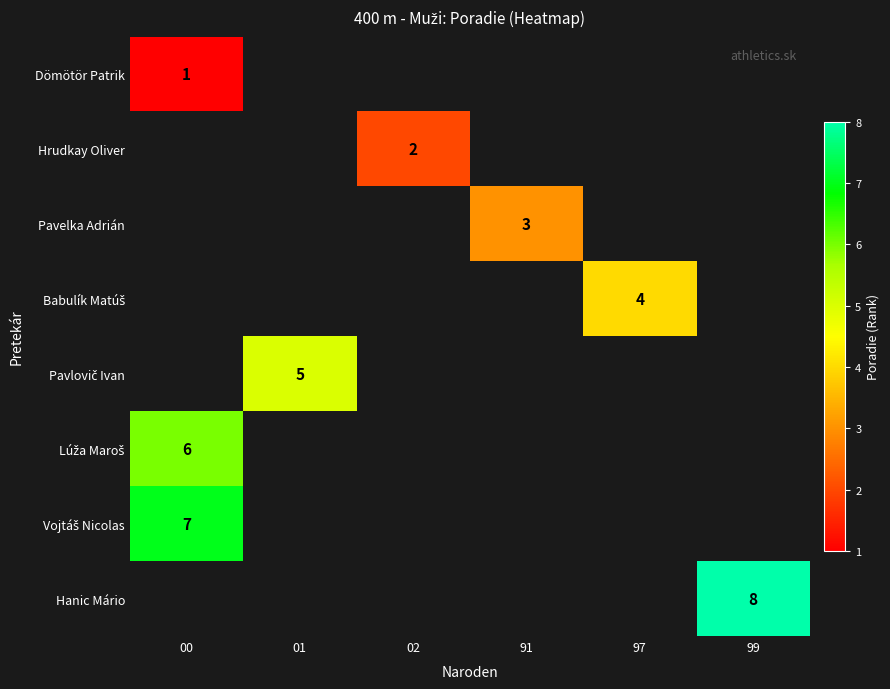

Is it true that Hanic Mário equals 5 at 99?

False